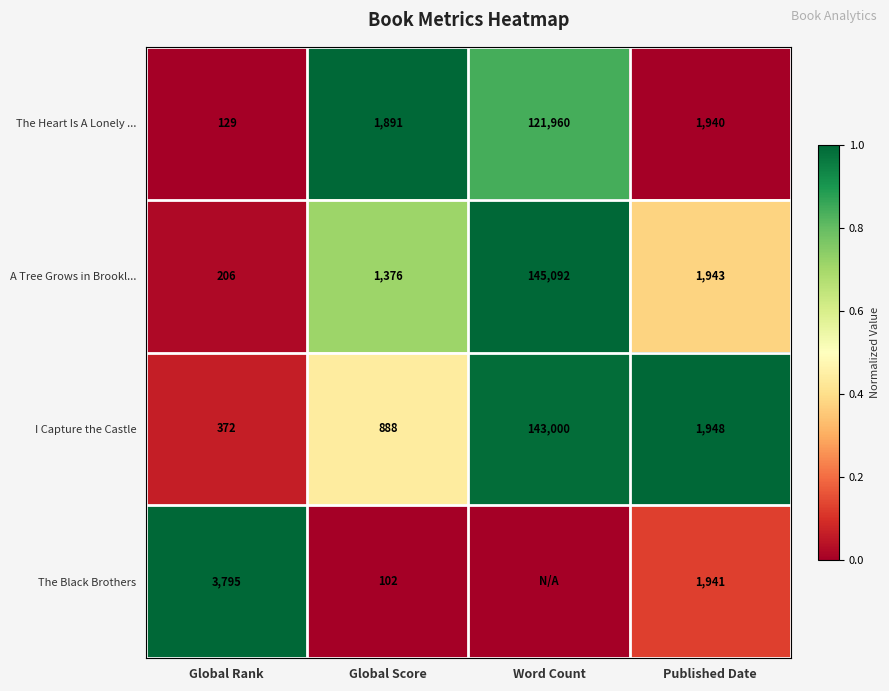

What is the difference between the A Tree Grows in Brookl... values at Global Score and Word Count?

143716